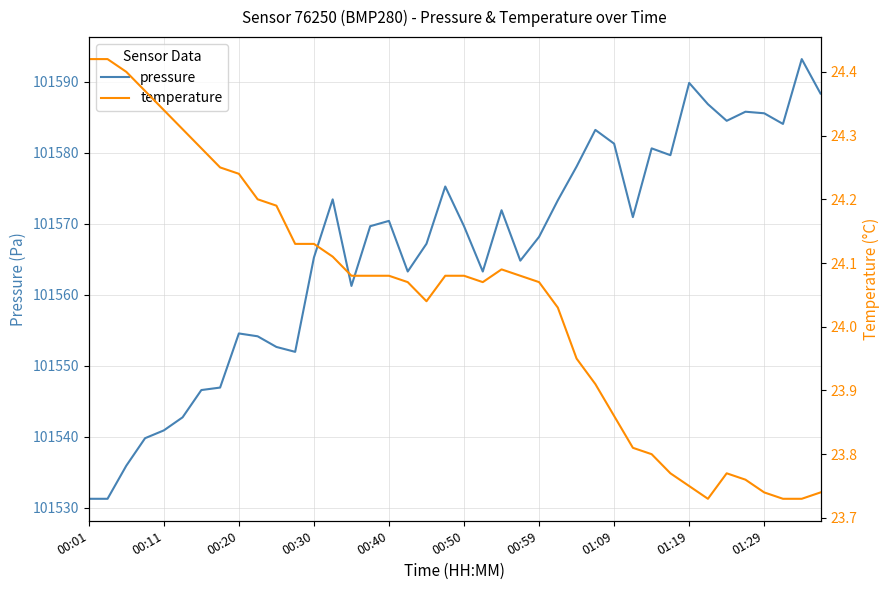

The pressure series shows 101570.4 at 00:40. True or false?

True